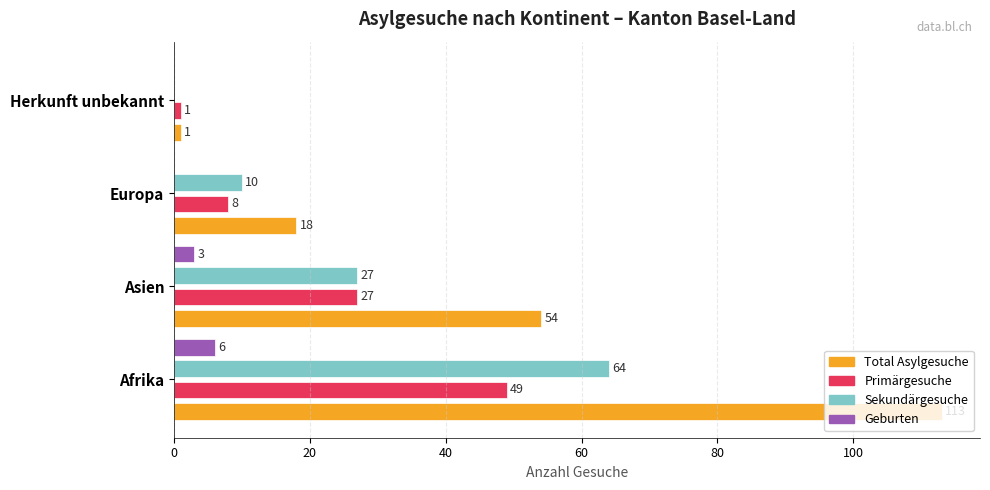

Is it true that Sekundärgesuche equals 7 at Asien?

False